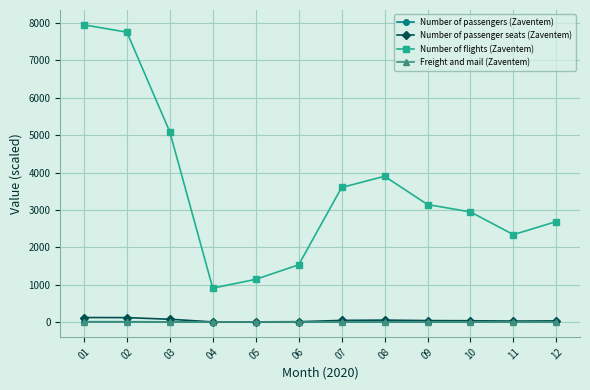

Where is the first local maximum for Number of flights (Zaventem)?

08